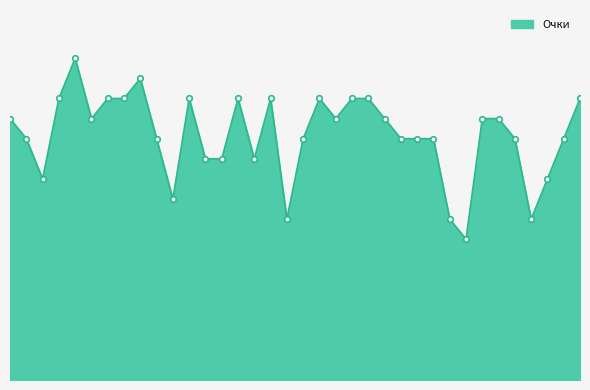

List the labels in order of value, largest first.

5, 9, 4, 7, 8, 12, 15, 17, 20, 22, 23, 36, 1, 6, 21, 24, 30, 31, 2, 10, 19, 25, 26, 27, 32, 35, 13, 14, 16, 3, 34, 11, 18, 28, 33, 29